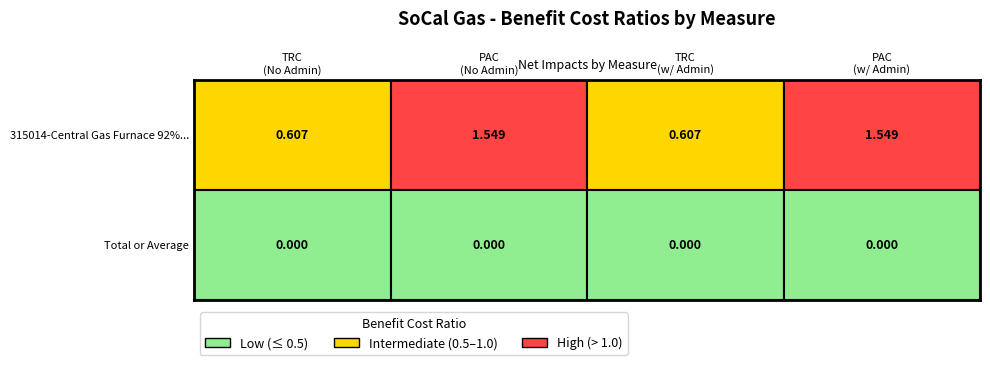

How many data points does each series have?

4